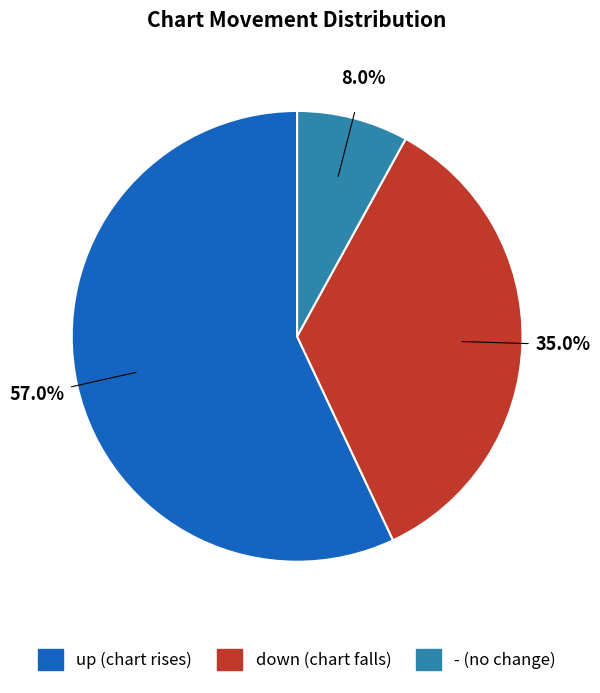

To the nearest percent, what portion does up represent?

57%